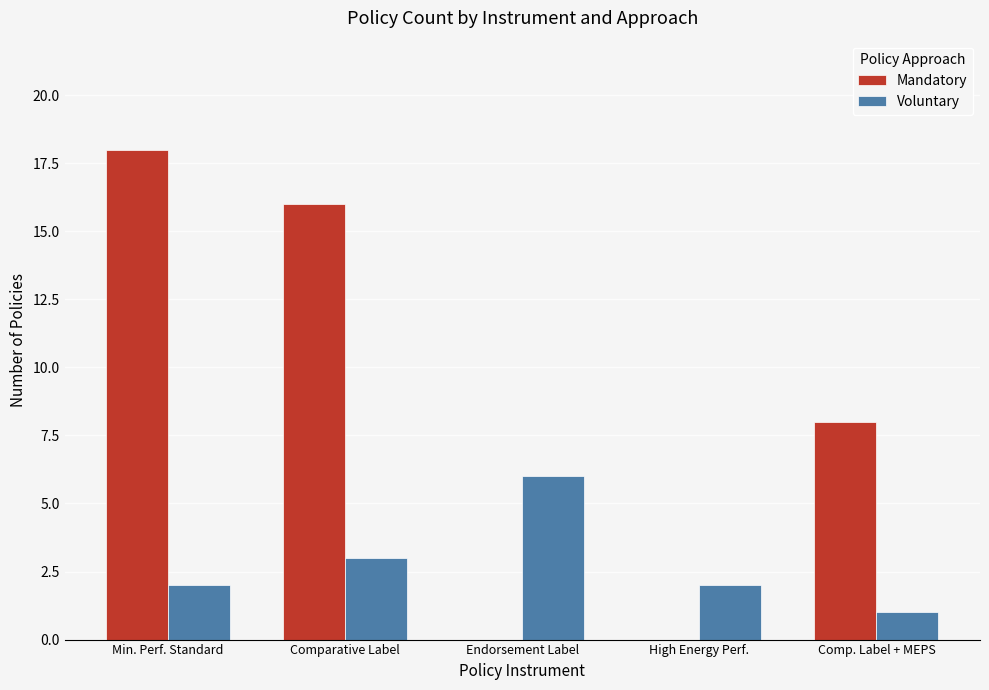

At which label is Voluntary closest to 3?

Comparative Label